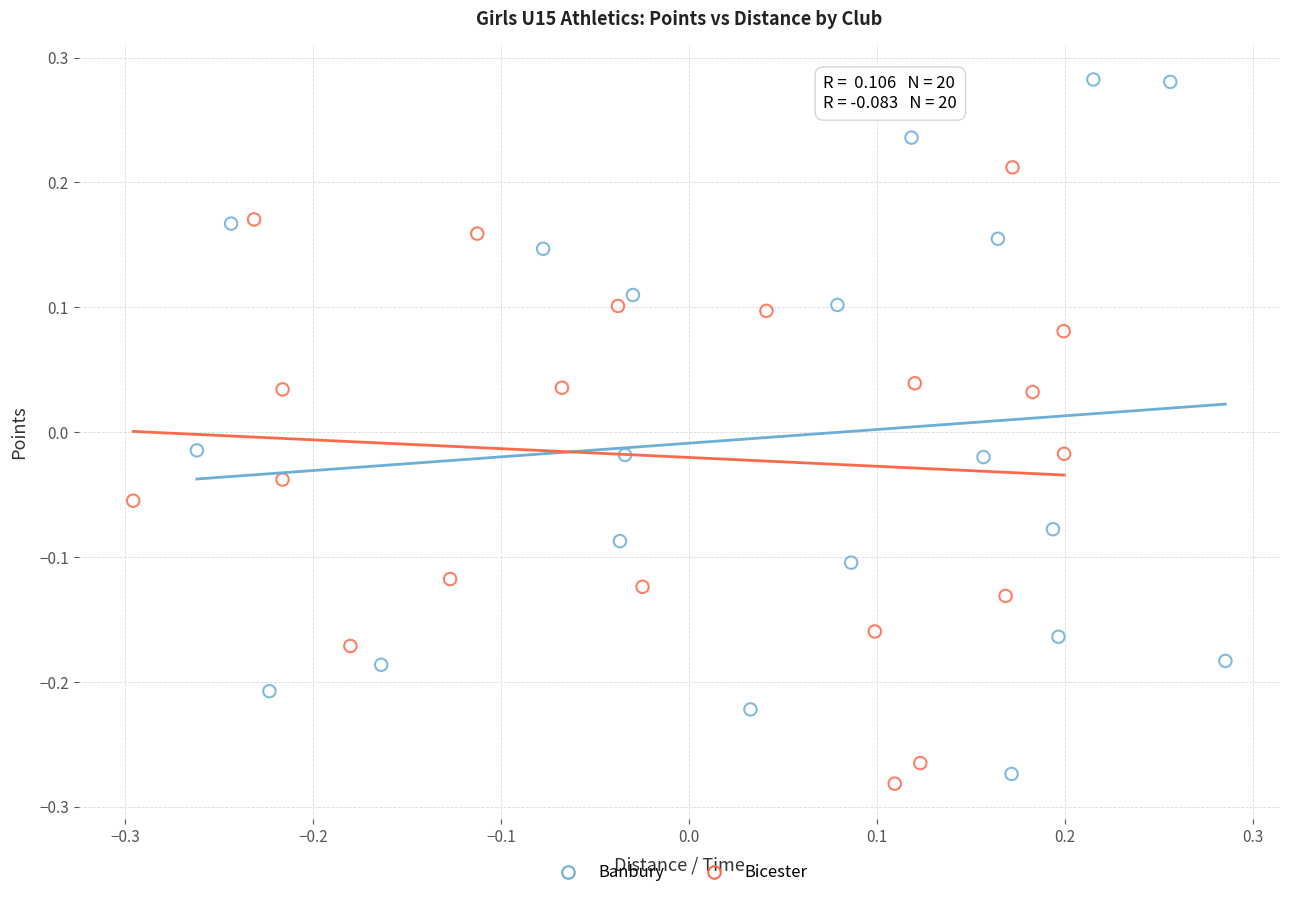

Which series contains the highest Y value?

Banbury